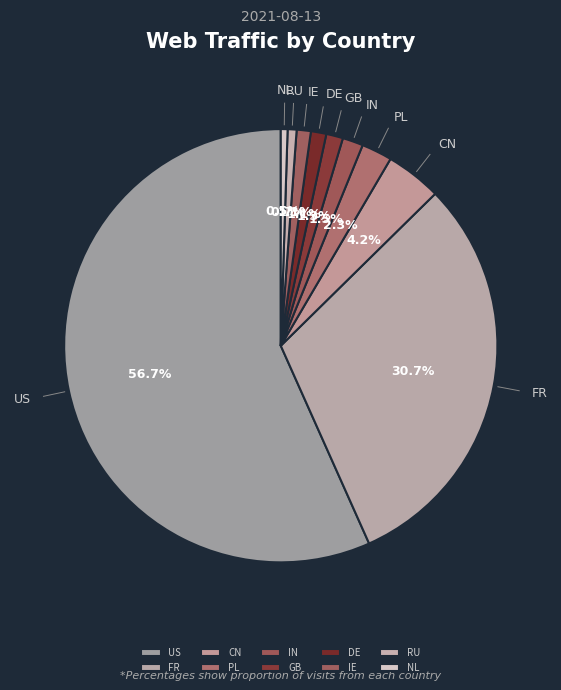

What is the total percentage of NL and CN?

4.7%